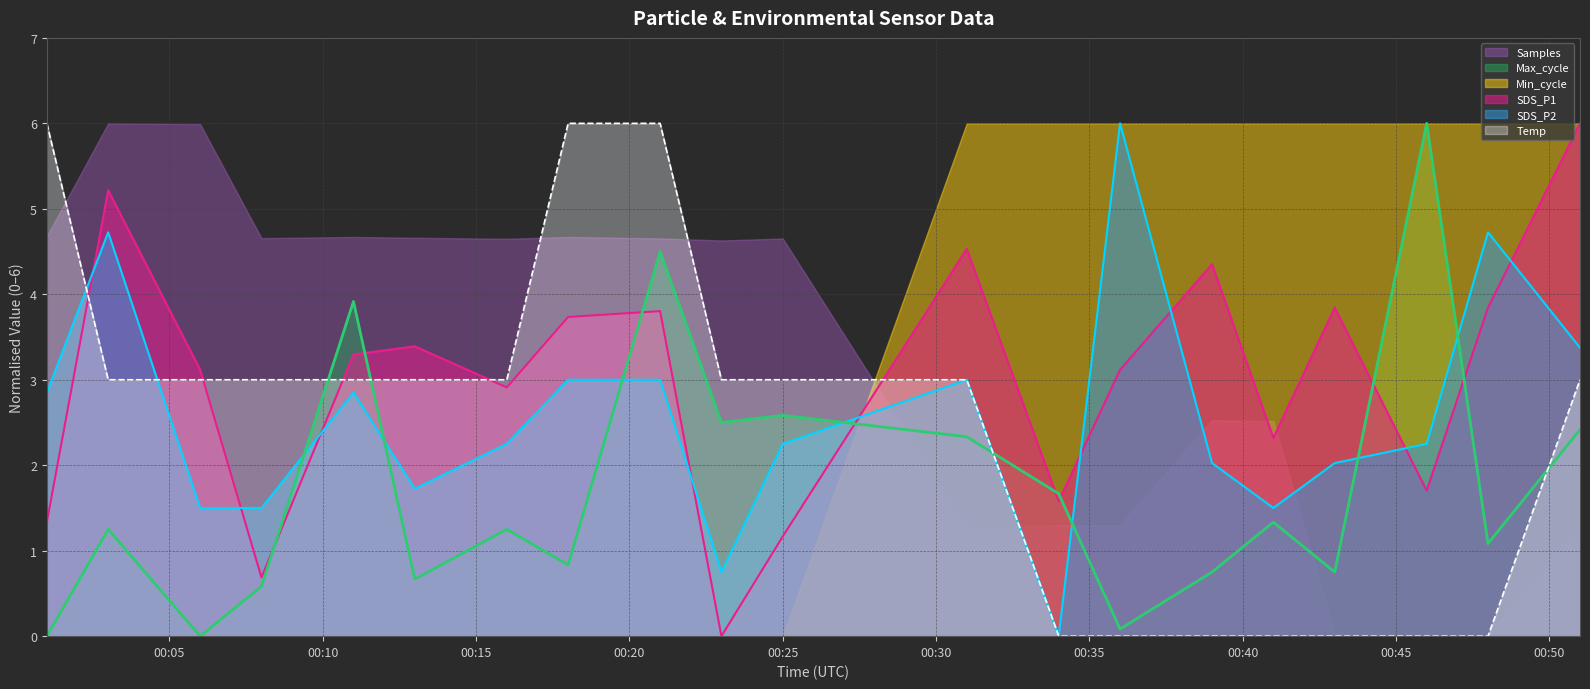

In SDS_P1, how many points are higher than both neighbors (excluding endpoints)?

6